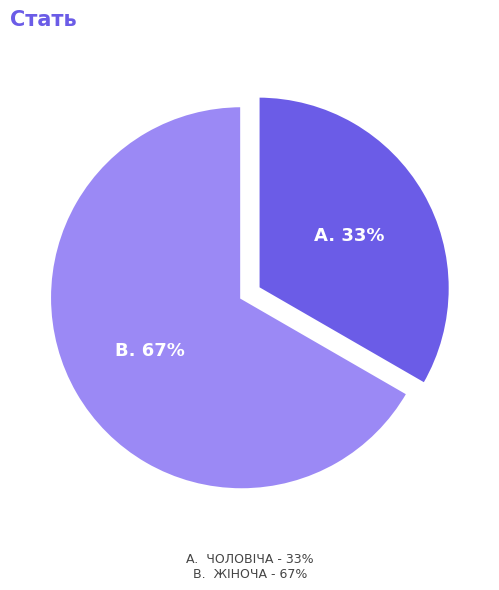

To the nearest percent, what is the average slice percentage?

50%